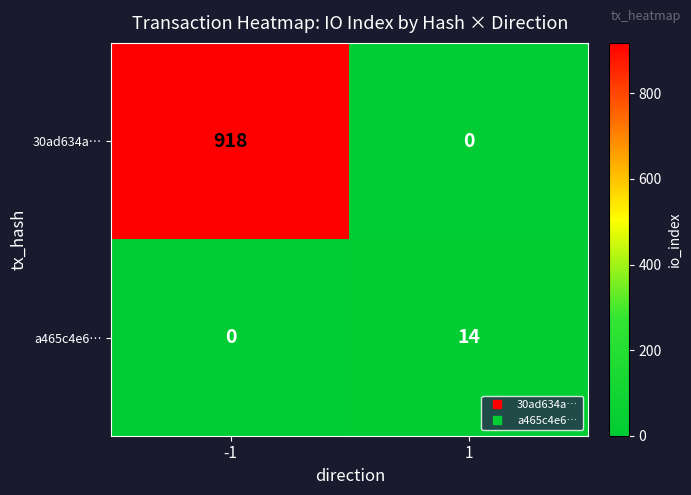

Rank the series at -1 from highest to lowest value.

30ad634a…, a465c4e6…